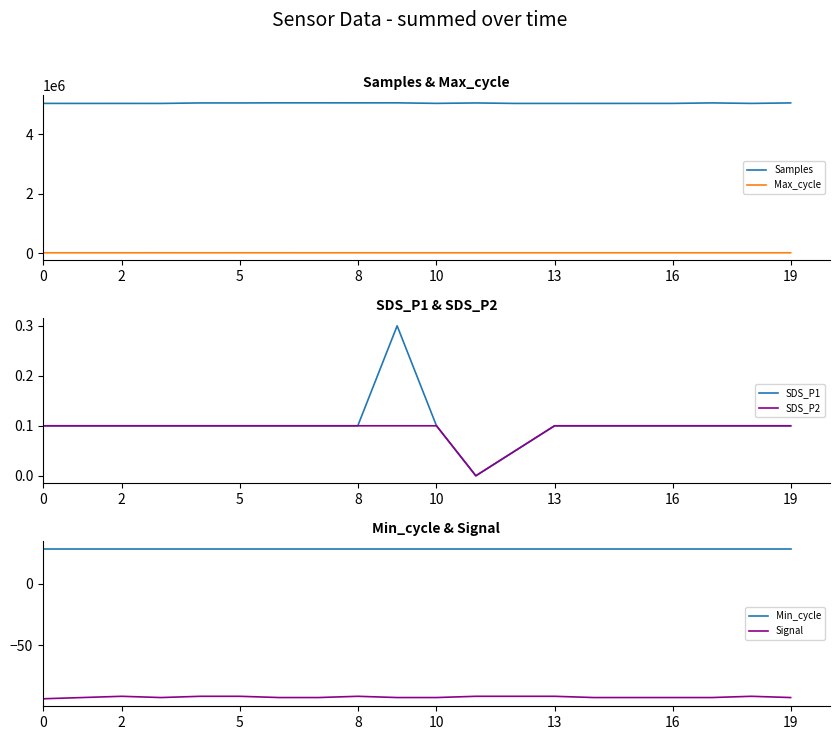

How many lines are shown in the chart?

6